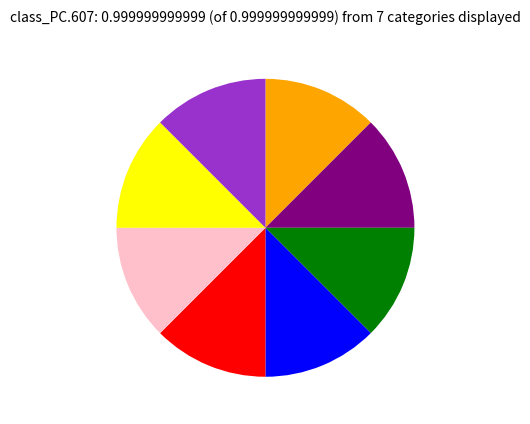

Is there a majority slice in this chart?

No